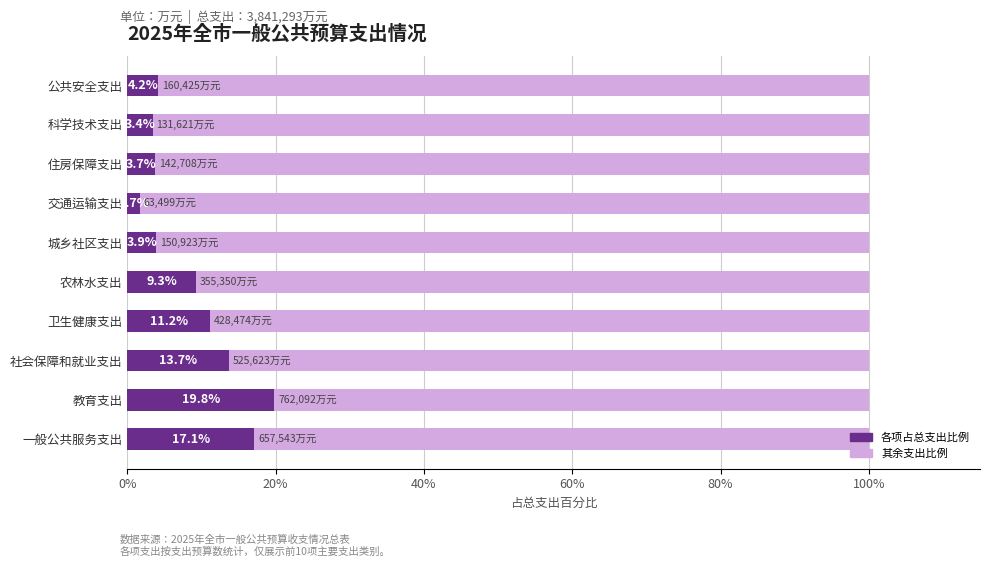

What is the total value across all series at 交通运输支出?

100.0